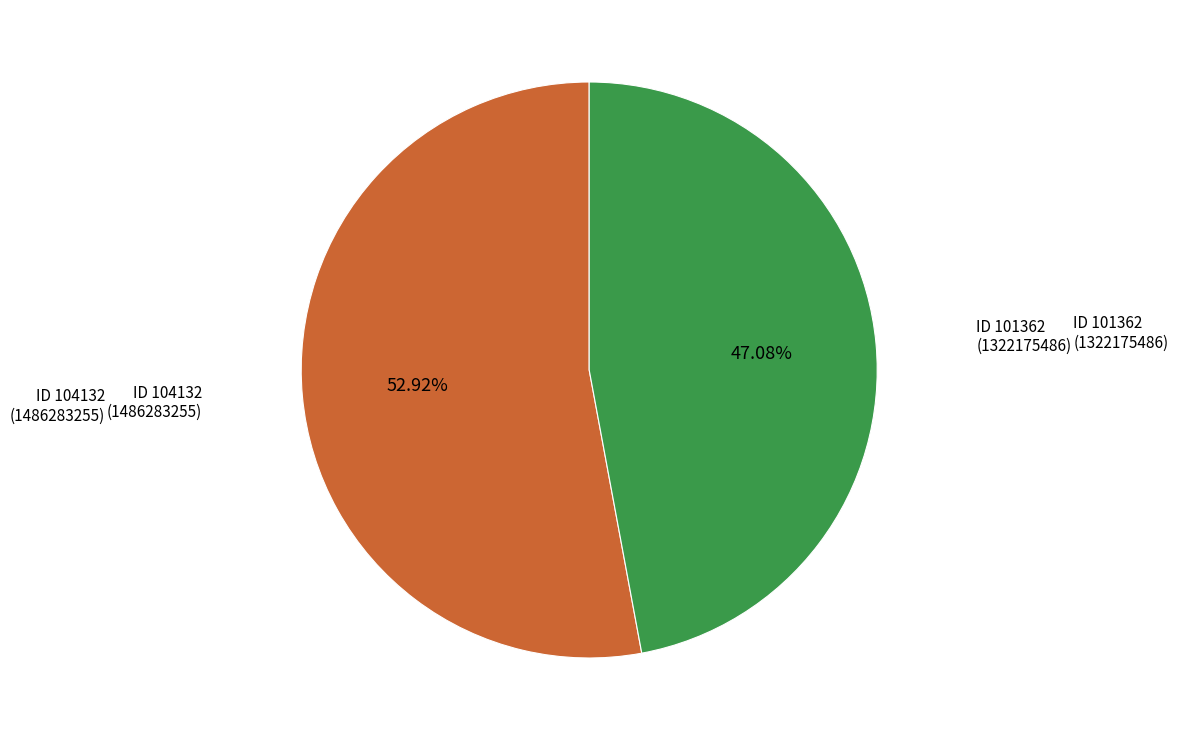

Is there a majority slice in this chart?

Yes